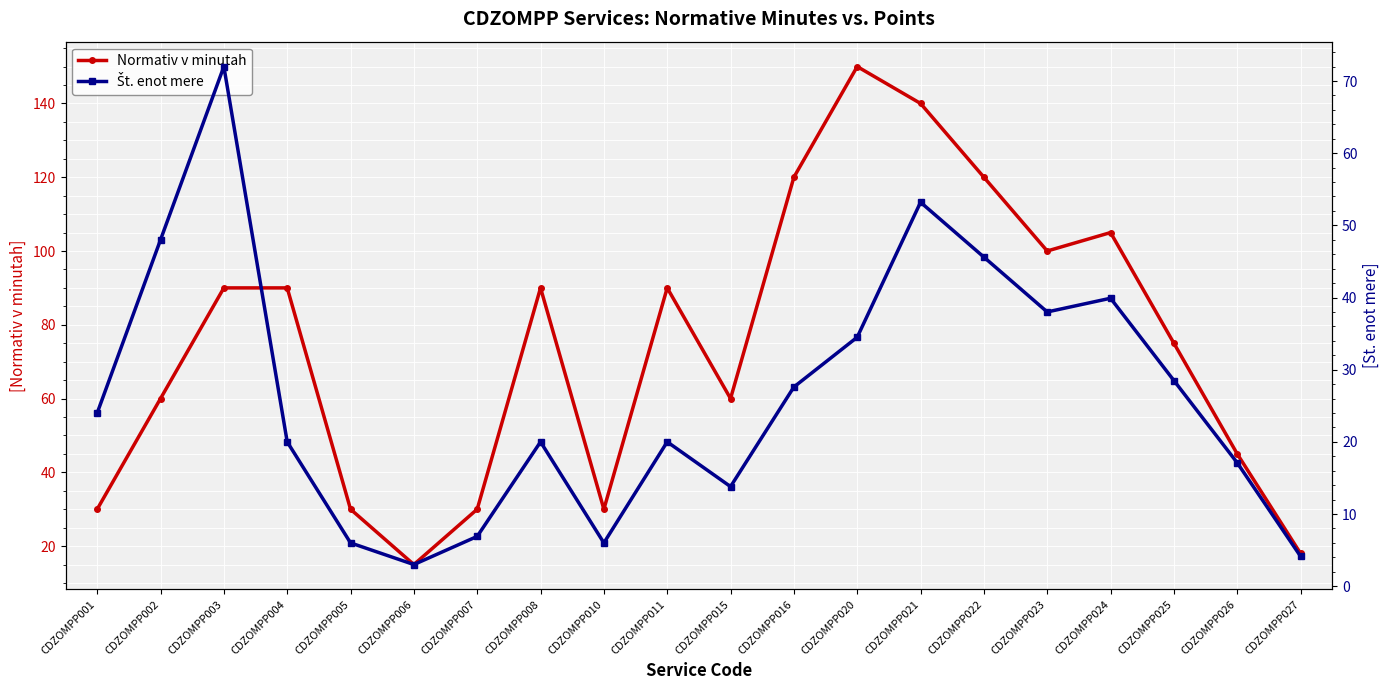

How many interior local valleys does the Št. enot mere series have?

4